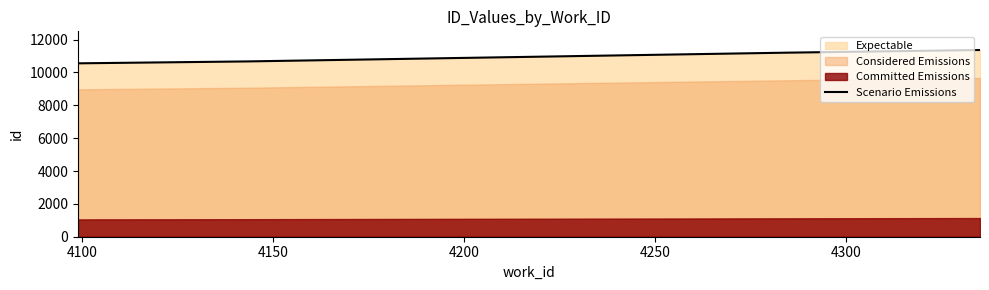

What is the minimum value for Scenario Emissions?

10556